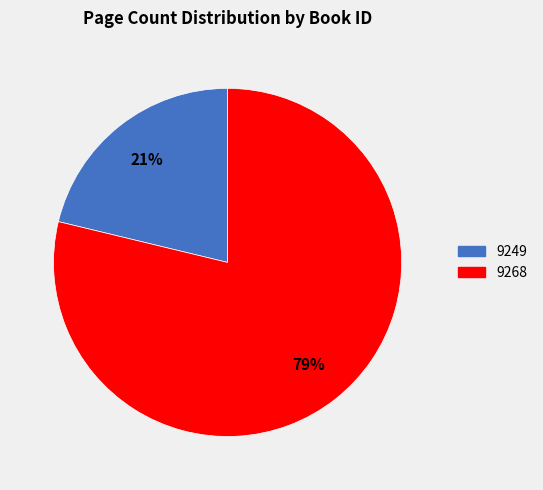

Is the sum of 9249 and 9268 greater than half?

Yes